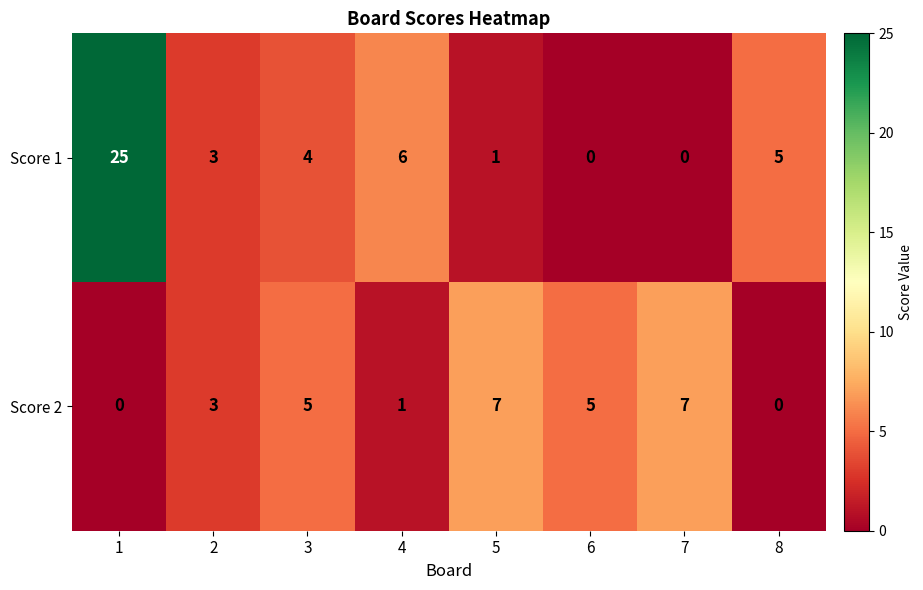

What is the greatest value displayed?

25